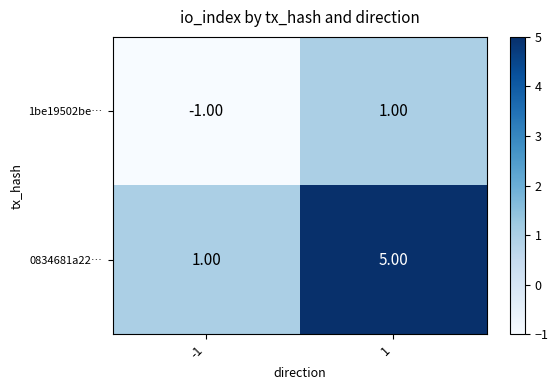

List the series in order of their overall mean, highest first.

0834681a22…, 1be19502be…